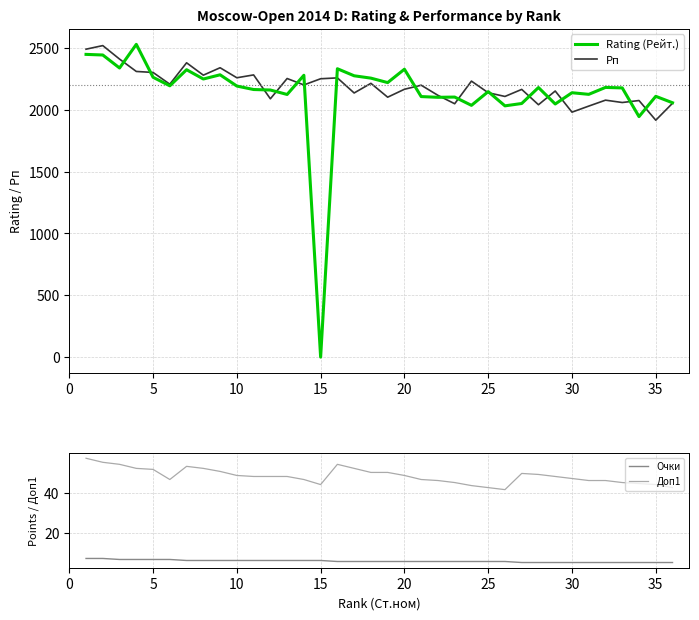

Which series has the largest total across all categories?

Рп